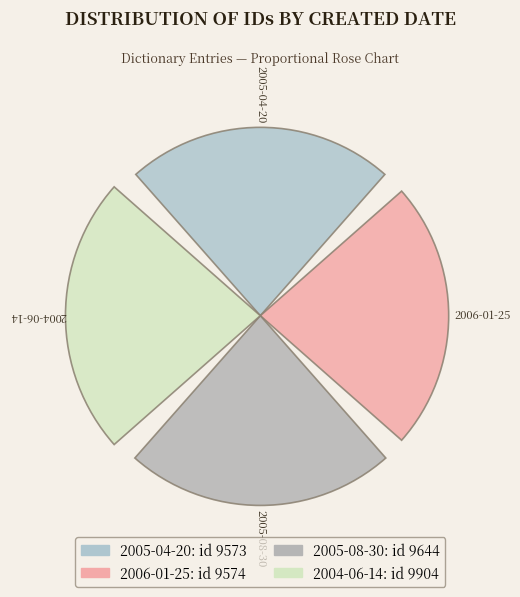

Rank the categories by value from highest to lowest.

2004-06-14, 2005-08-30, 2006-01-25, 2005-04-20